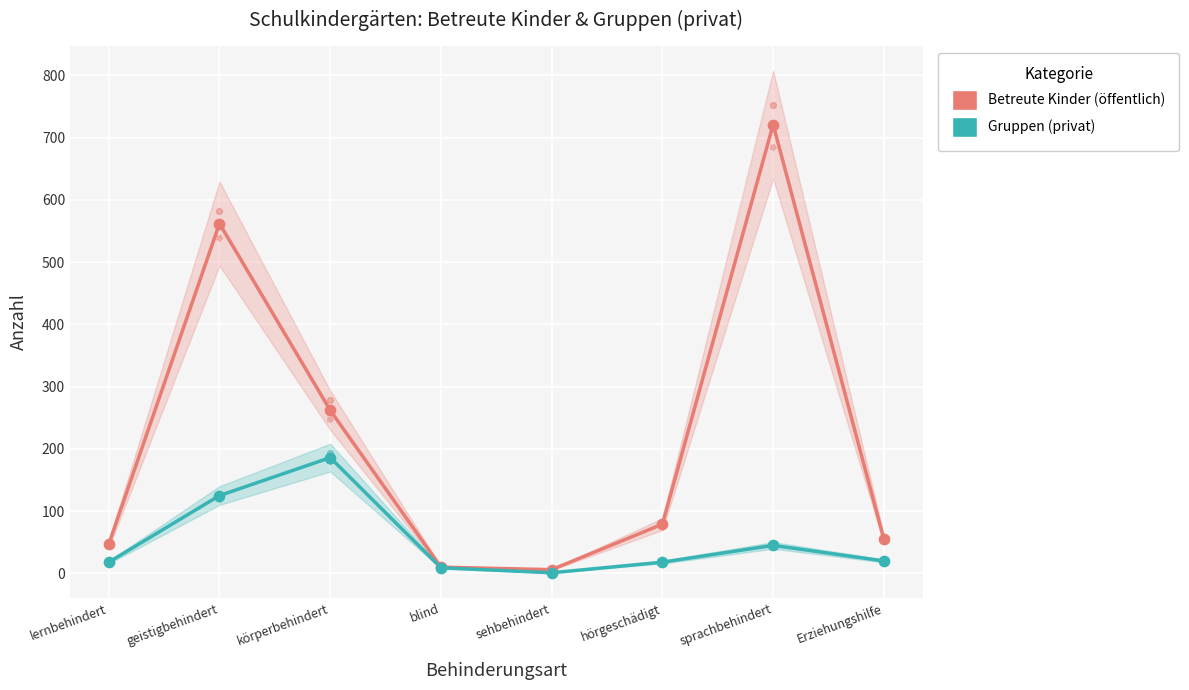

Which series has the largest Y range (max minus min)?

Betreute Kinder (öffentlich)